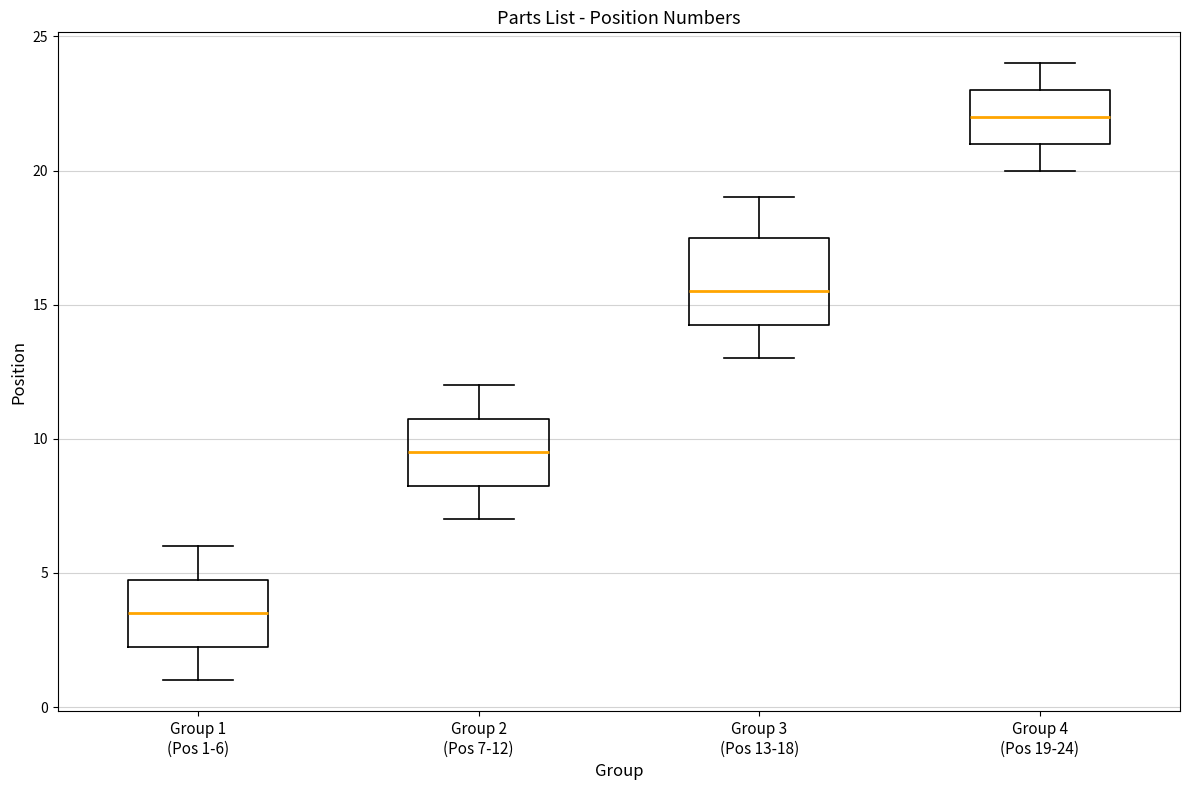

Which box is the tallest, from its lower edge to its upper edge?

Group 3 (Pos 13-18)